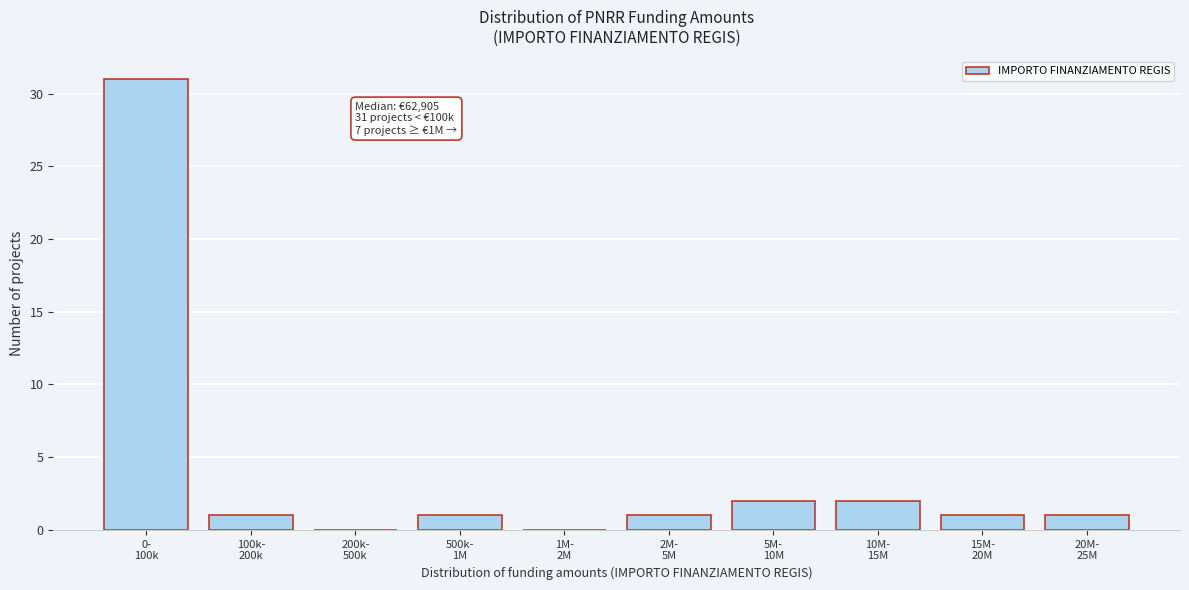

What is the greatest value displayed?

31